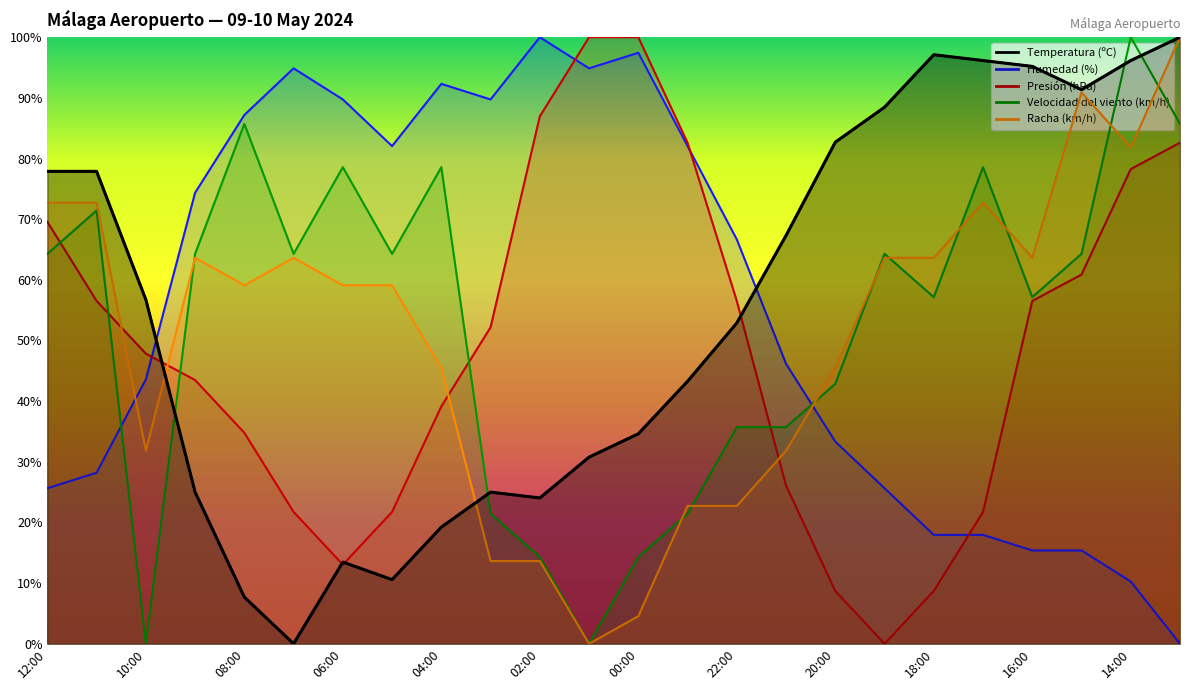

Where does the Presión (hPa) series first go above 52?

12:00